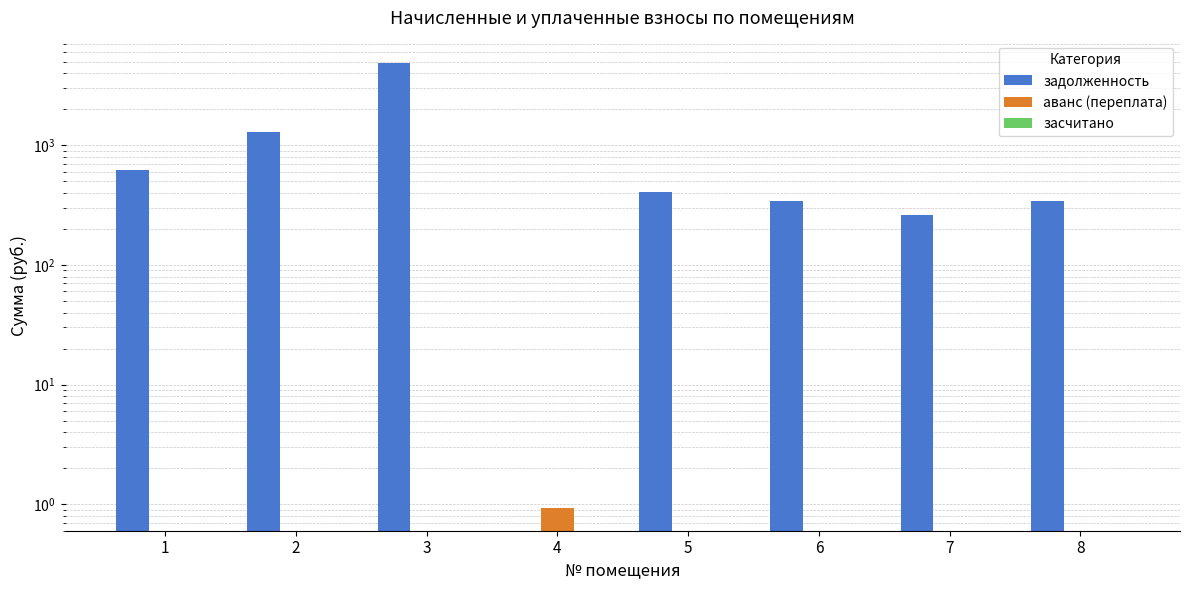

Reading left to right, extract all data points from this chart.

задолженность: 616.3	1284.6	4885.6	0.0	406.6	344.2	261.0	345.6
аванс (переплата): 0.0	0.0	0.0	0.9	0.0	0.0	0.0	0.0
засчитано: 0.0	0.0	0.0	0.0	0.0	0.0	0.0	0.0